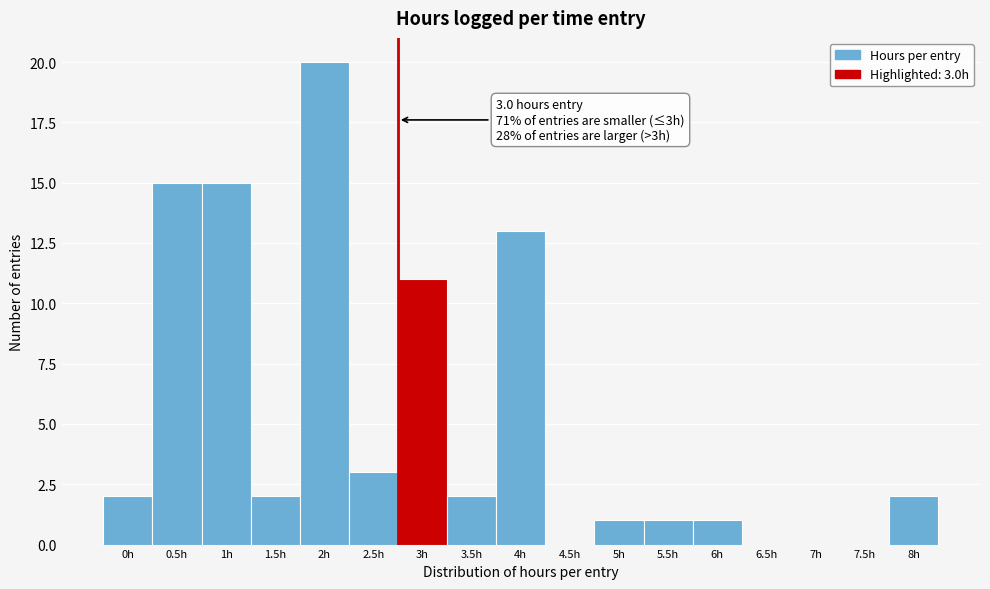

Reading left to right, list all the values displayed in this chart.

0h=2	0.5h=15	1h=15	1.5h=2	2h=20	2.5h=3	3h=11	3.5h=2	4h=13	4.5h=0	5h=1	5.5h=1	6h=1	6.5h=0	7h=0	7.5h=0	8h=2